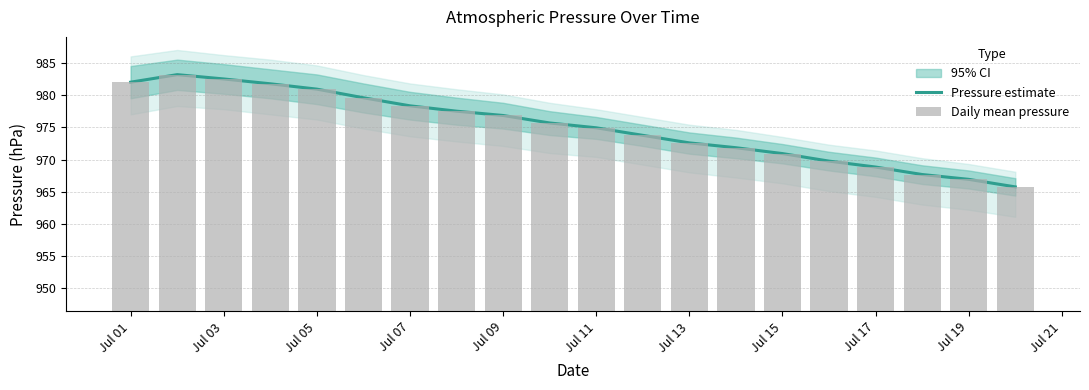

Between Jul 15 and Jul 21, which is larger?

Jul 15